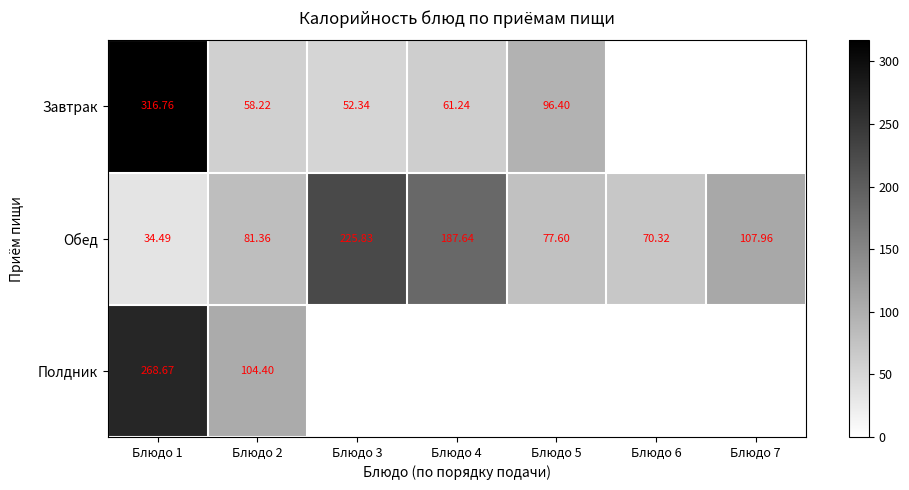

At which label does Обед reach its peak?

Блюдо 3